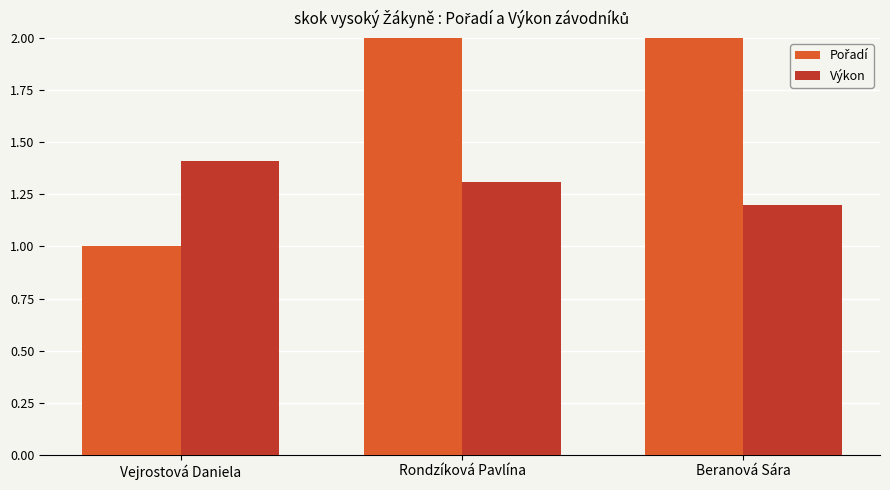

What position from the right is Beranová Sára?

1